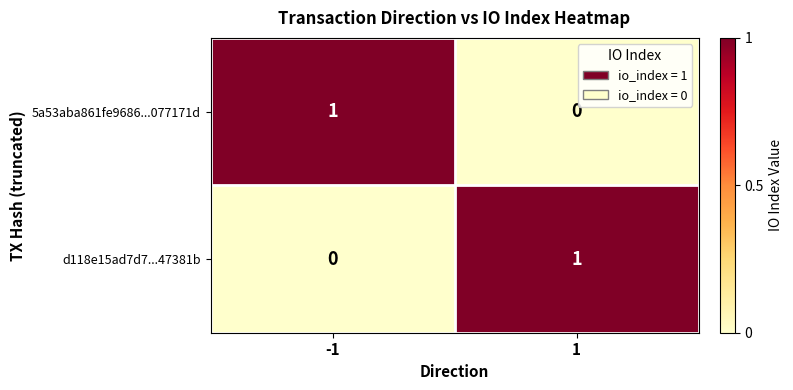

Is the value of d118e15ad7d7...47381b at 1 greater than the value of 5a53aba861fe9686...077171d at 1?

Yes